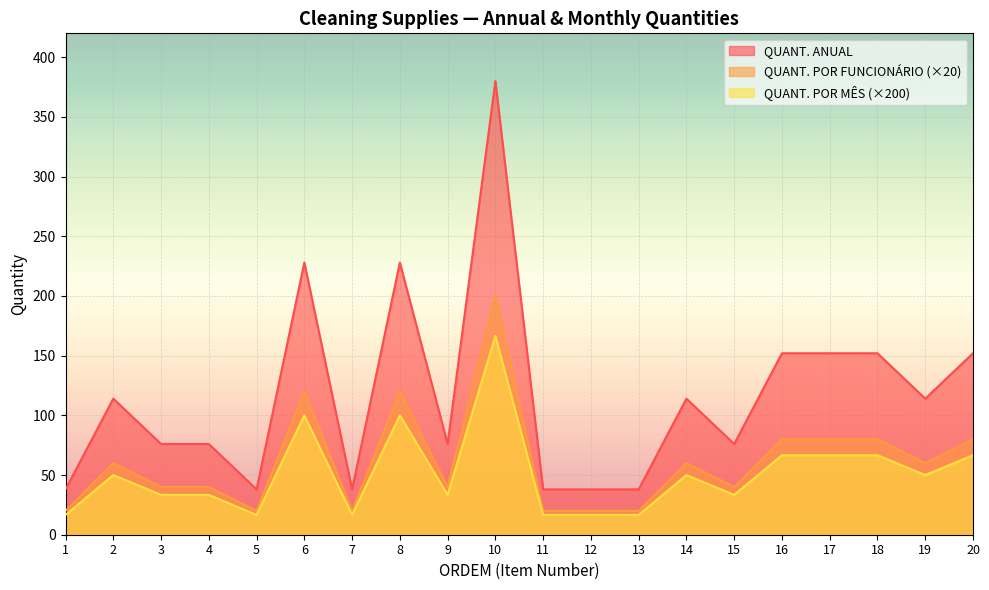

The value of QUANT. POR MES at 15 is 11.7. True or false?

False